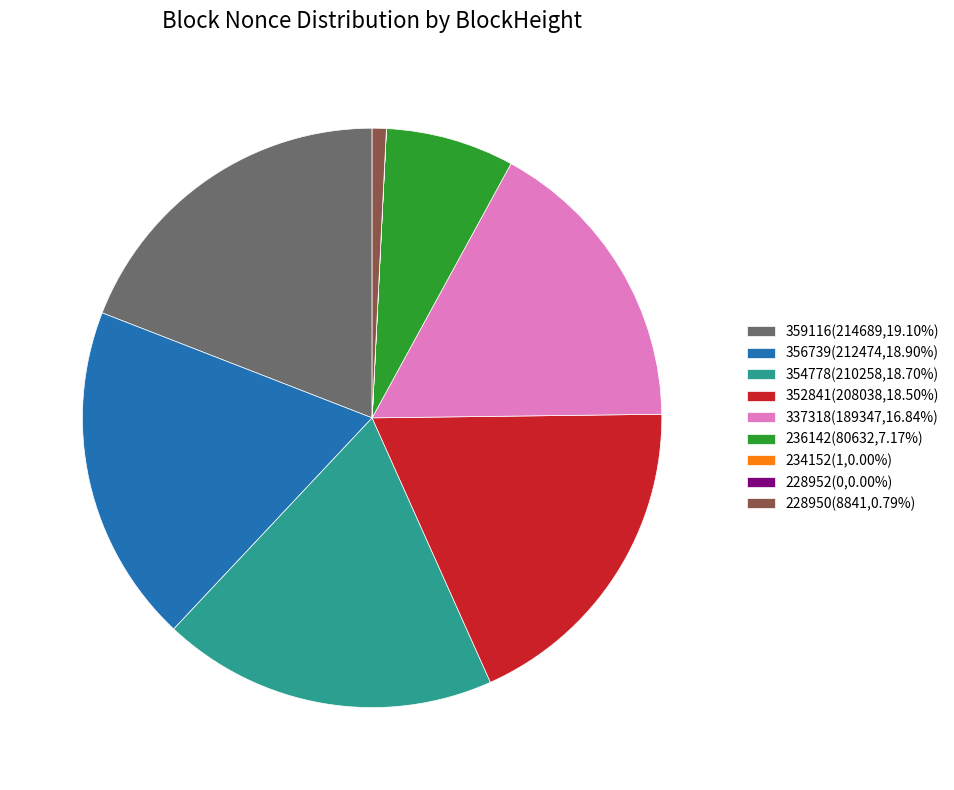

Is 354778 the majority of the pie?

No